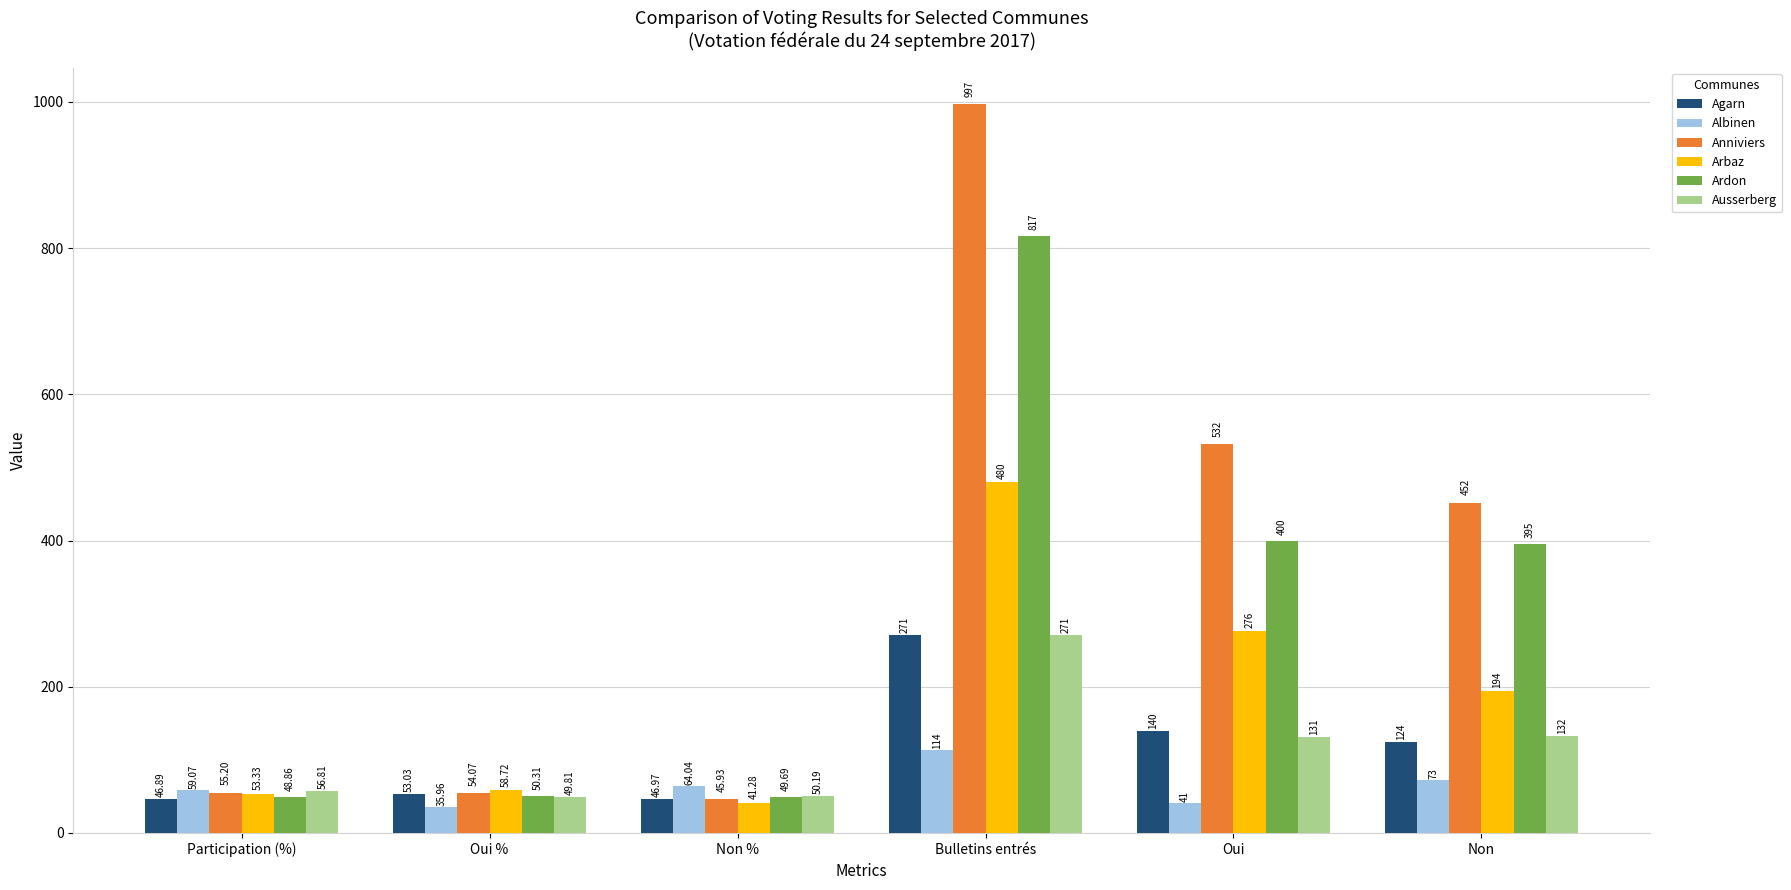

Reading left to right, list all the values displayed in this chart.

Agarn: Participation (%)=46.9	Oui %=53.0	Non %=47.0	Bulletins entrés=271.0	Oui=140.0	Non=124.0
Albinen: Participation (%)=59.1	Oui %=36.0	Non %=64.0	Bulletins entrés=114.0	Oui=41.0	Non=73.0
Anniviers: Participation (%)=55.2	Oui %=54.1	Non %=45.9	Bulletins entrés=997.0	Oui=532.0	Non=452.0
Arbaz: Participation (%)=53.3	Oui %=58.7	Non %=41.3	Bulletins entrés=480.0	Oui=276.0	Non=194.0
Ardon: Participation (%)=48.9	Oui %=50.3	Non %=49.7	Bulletins entrés=817.0	Oui=400.0	Non=395.0
Ausserberg: Participation (%)=56.8	Oui %=49.8	Non %=50.2	Bulletins entrés=271.0	Oui=131.0	Non=132.0